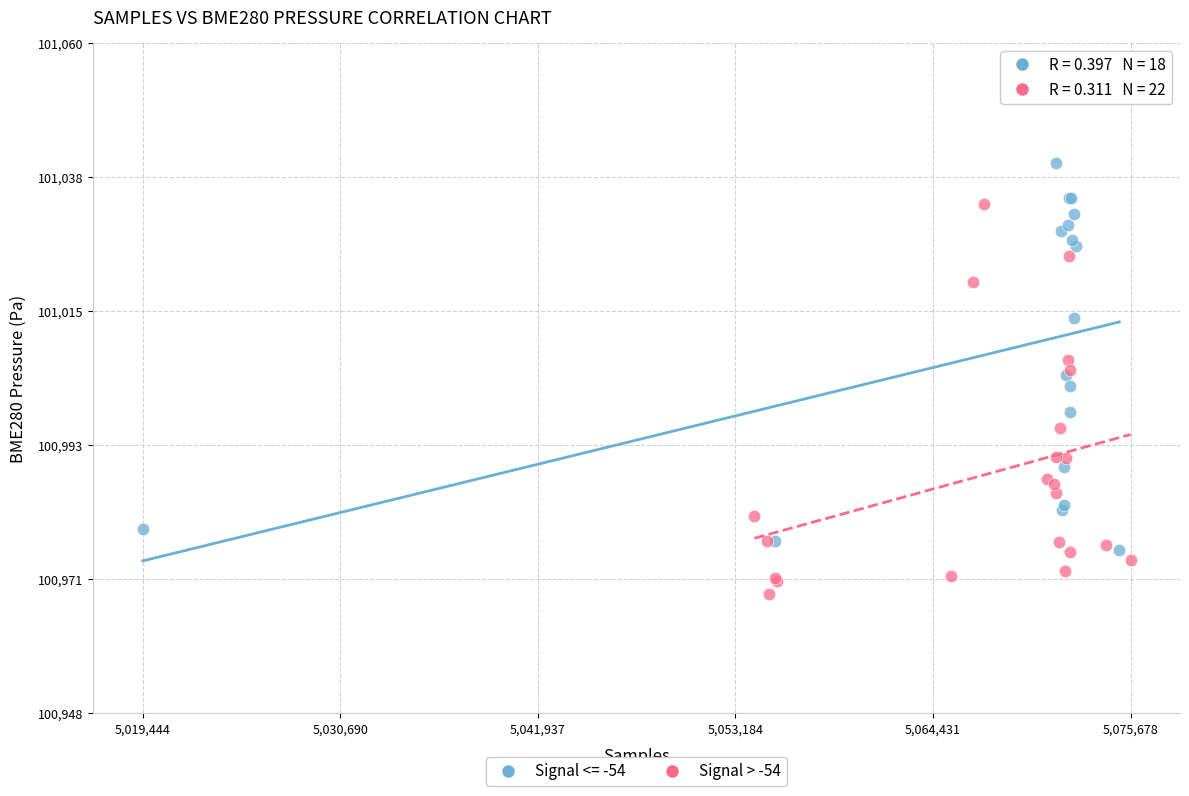

Which series contains the lowest Y value?

Signal > -54